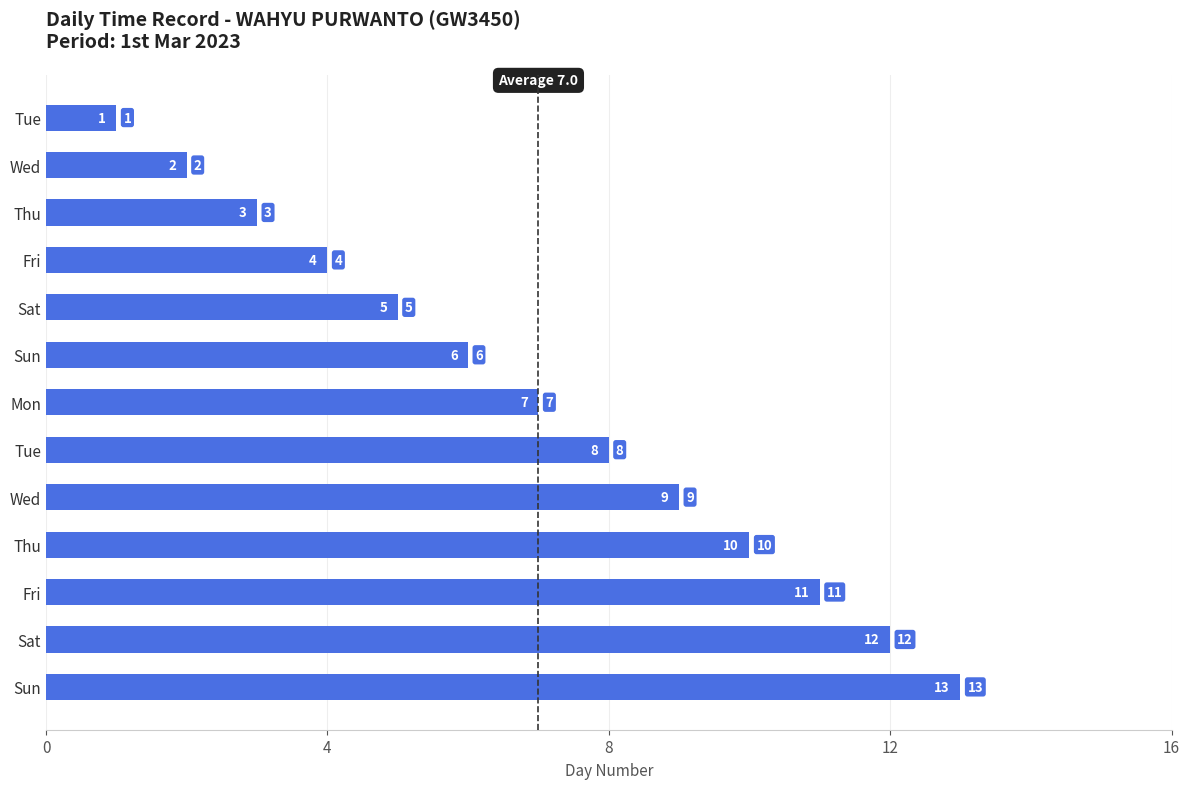

How many data points are less than 7?

6